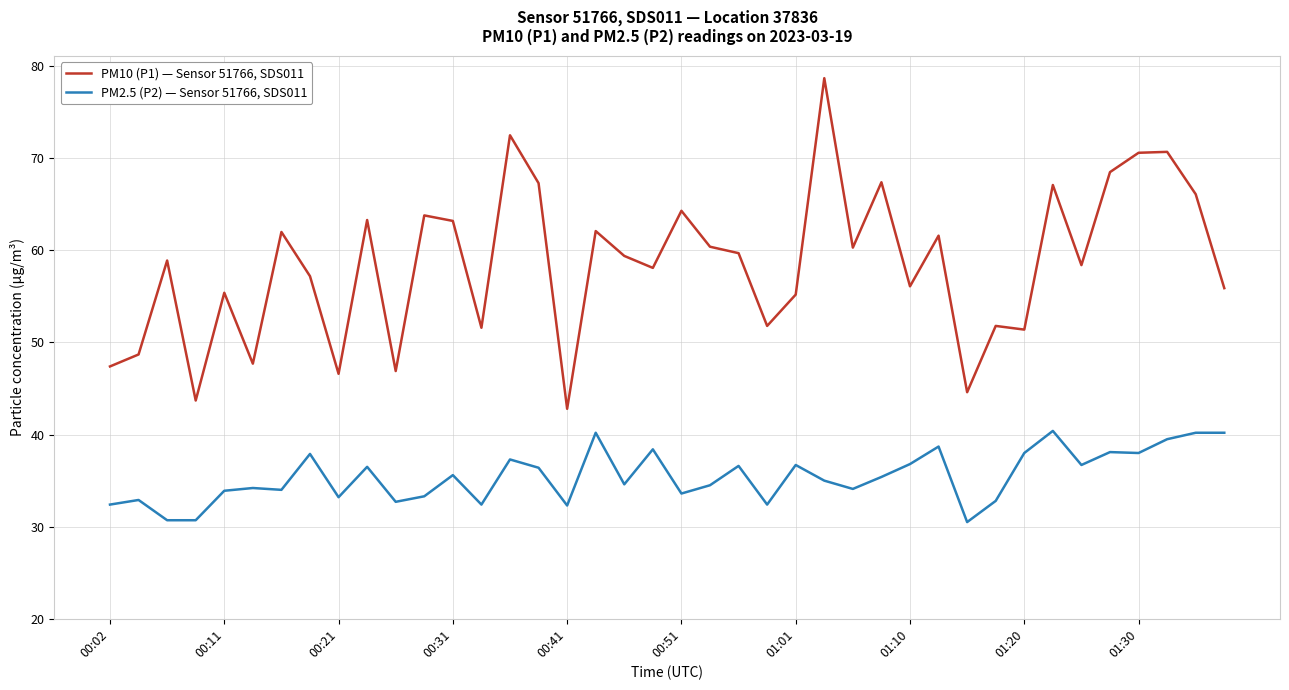

What is the difference between the maximum and minimum values in the PM10 (P1) — Sensor 51766, SDS011 series?

35.9